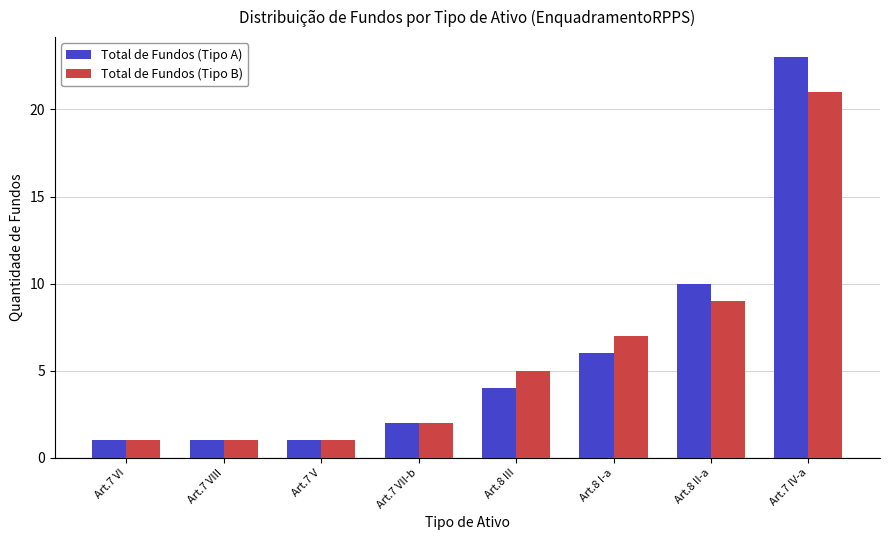

Reading right to left, list all the values displayed in this chart.

Total de Fundos (Tipo A): Art.7 IV-a=23	Art.8 II-a=10	Art.8 I-a=6	Art.8 III=4	Art.7 VII-b=2	Art.7 V=1	Art.7 VIII=1	Art.7 VI=1
Total de Fundos (Tipo B): Art.7 IV-a=21	Art.8 II-a=9	Art.8 I-a=7	Art.8 III=5	Art.7 VII-b=2	Art.7 V=1	Art.7 VIII=1	Art.7 VI=1